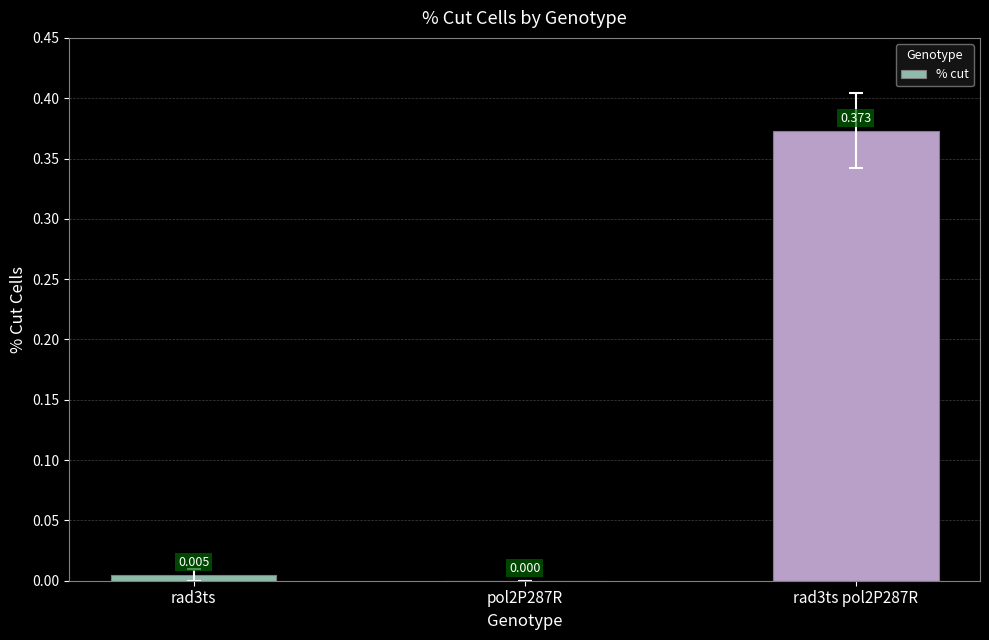

The chart shows a value of 0.6 at rad3ts pol2P287R. True or false?

False